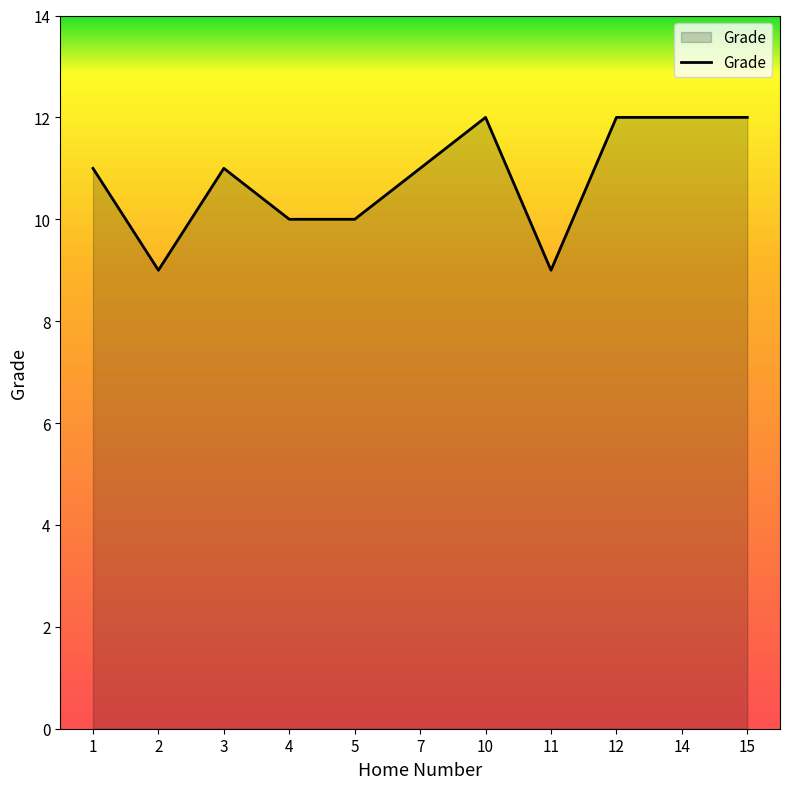

How many lines are shown in the chart?

1